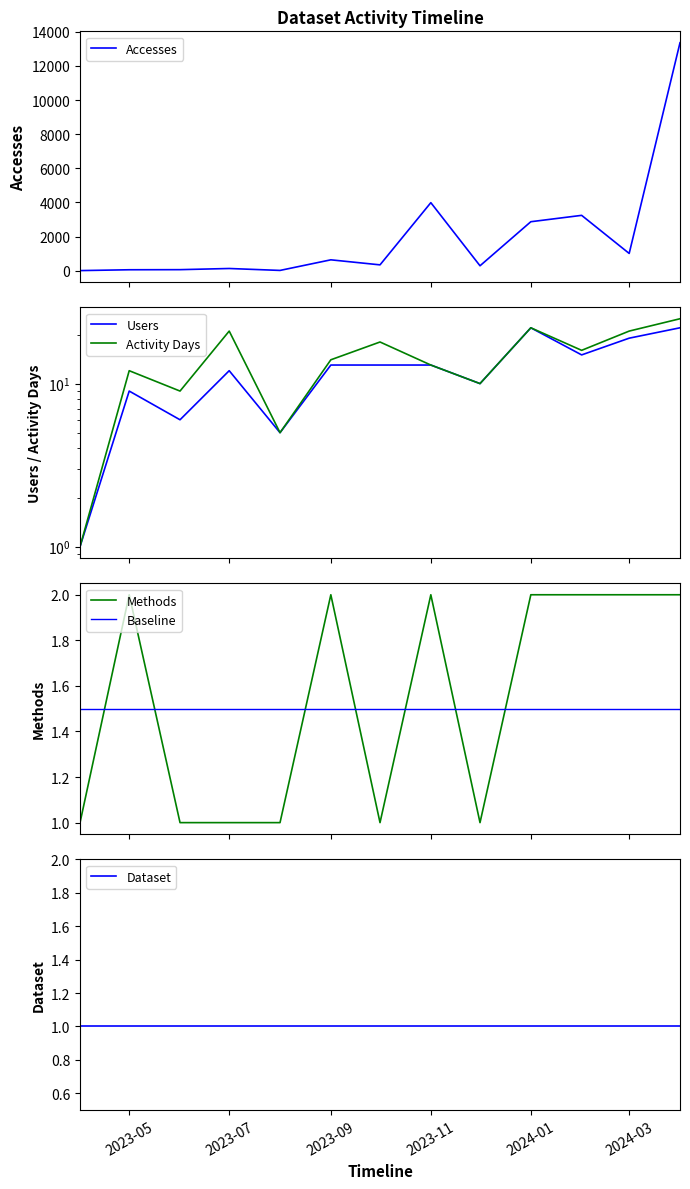

True or false: Users and Accesses intersect in this chart.

False